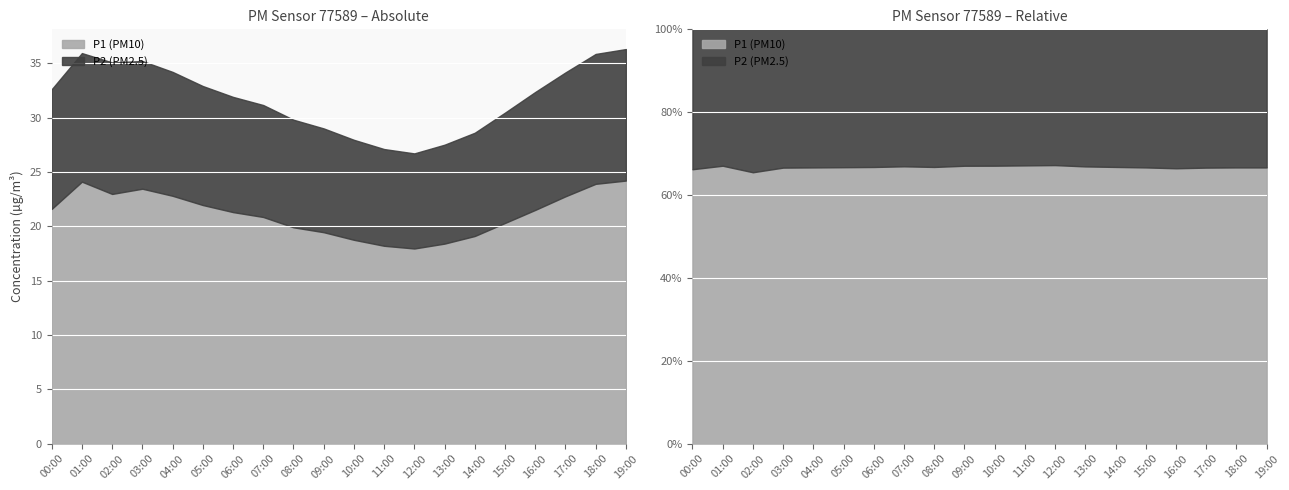

At 09:00, list the series in order from smallest to largest.

P2, P1